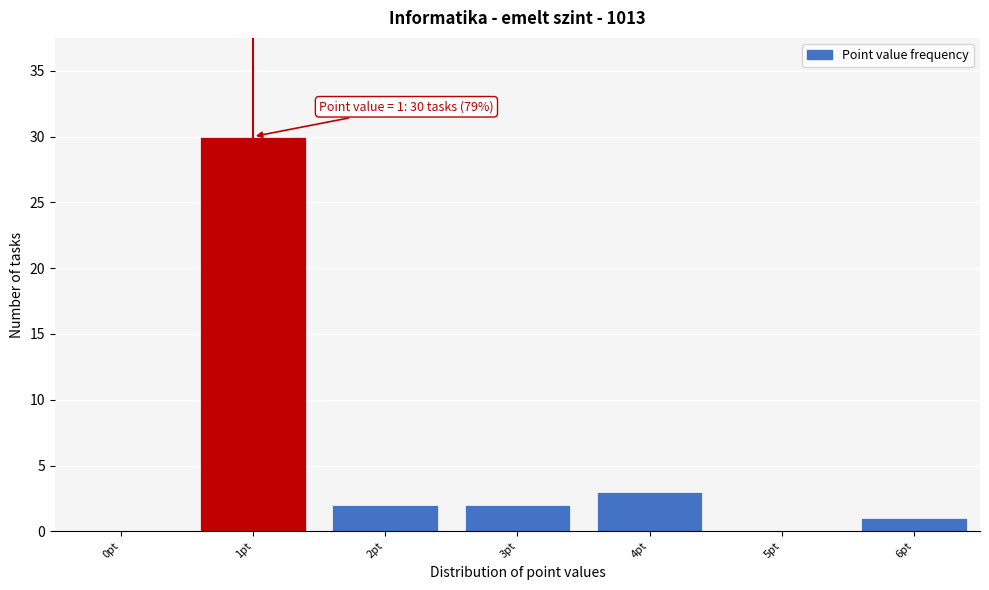

Which range on the x-axis has the tallest bar?

0.5 to 1.5